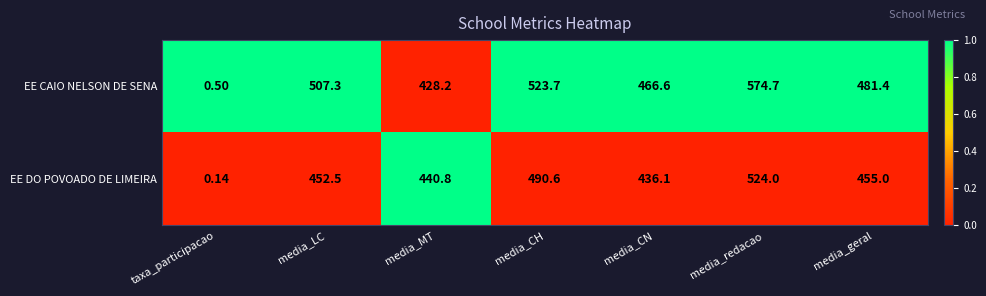

Is the value of EE DO POVOADO DE LIMEIRA at media_MT greater than the value of EE CAIO NELSON DE SENA at media_LC?

No